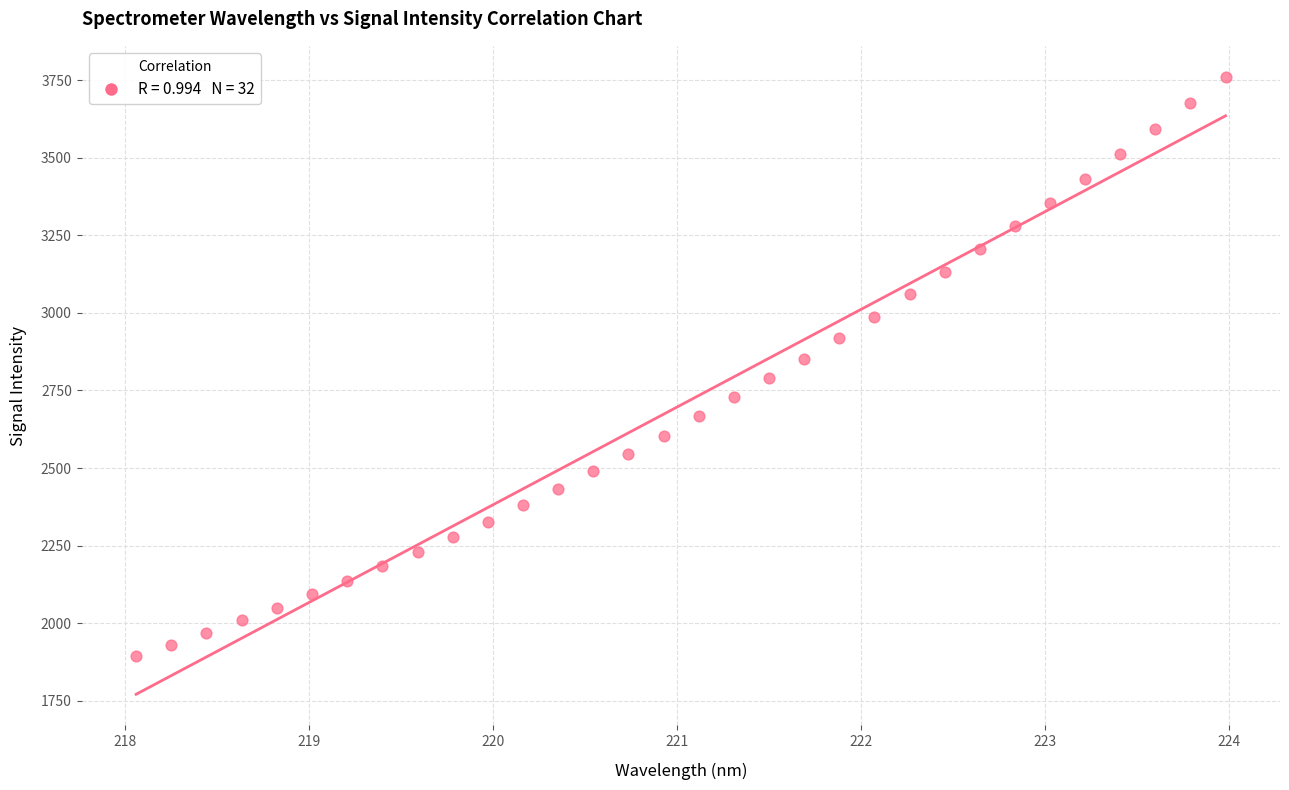

What is the range of X values (max minus min)?

5.9